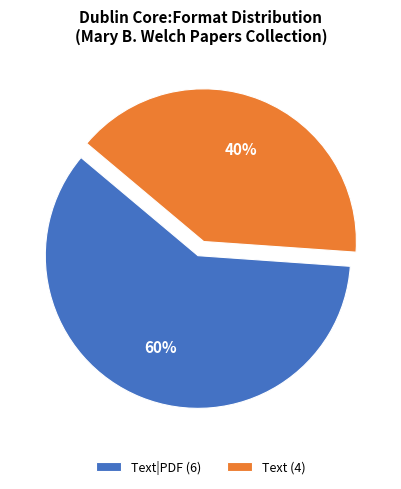

What is the largest slice in the pie chart?

Text|PDF (6)